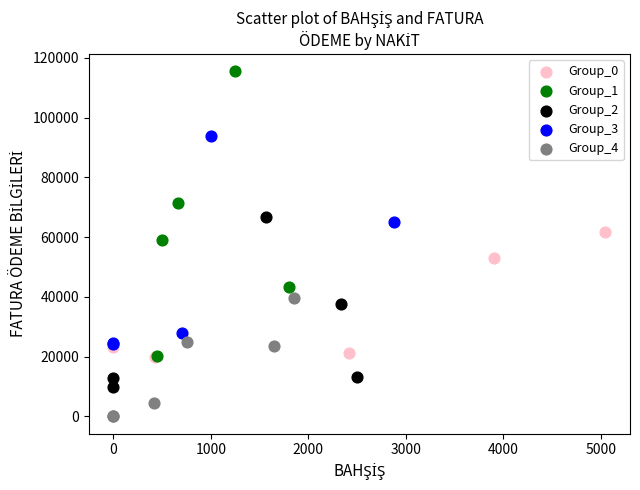

Which series reaches the maximum Y coordinate?

Group_1